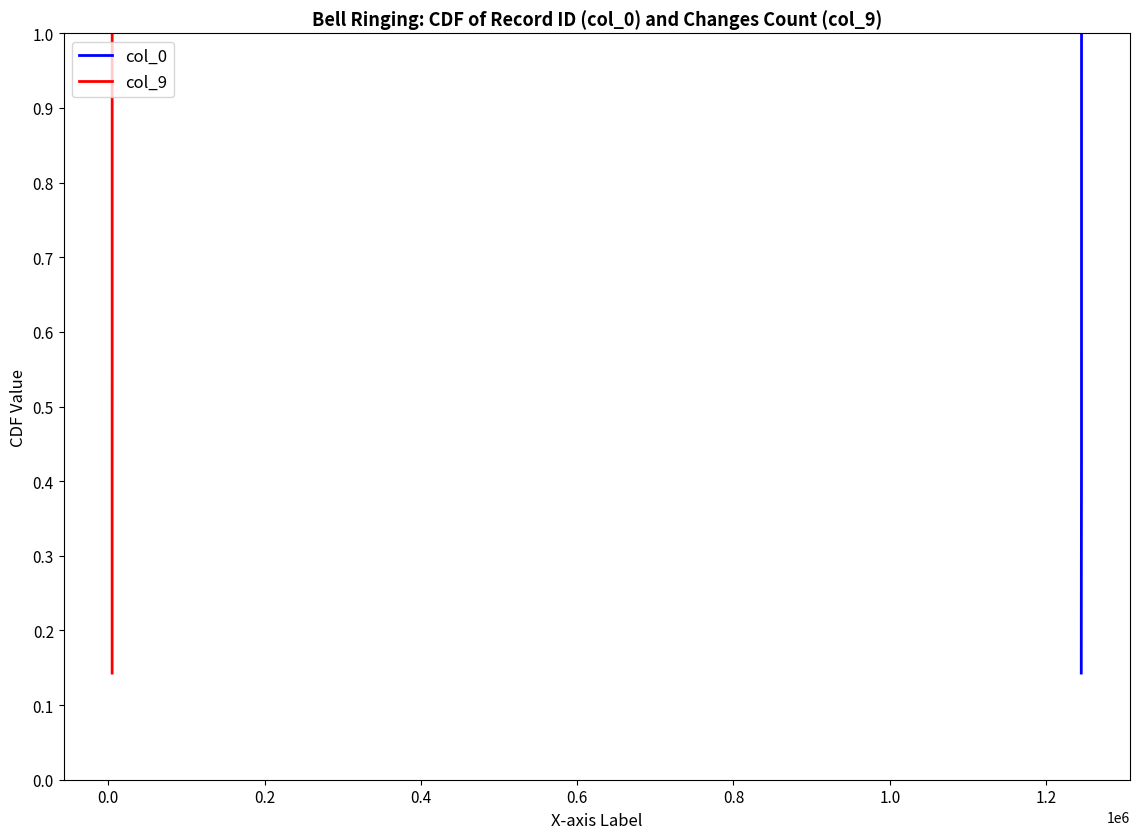

What is the maximum value for col_0?

1.0